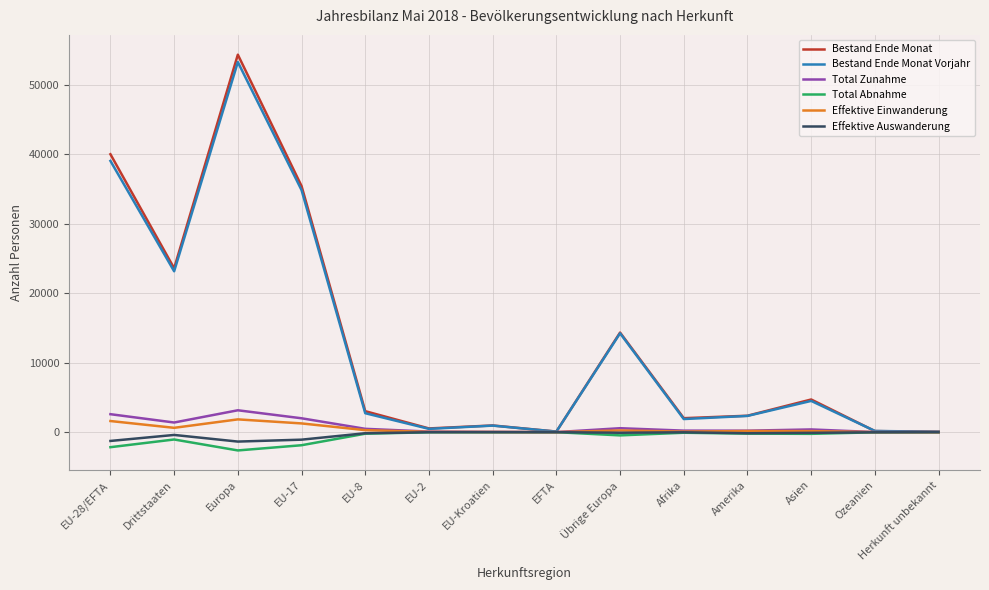

What is the total value across all series at EU-8?

6105